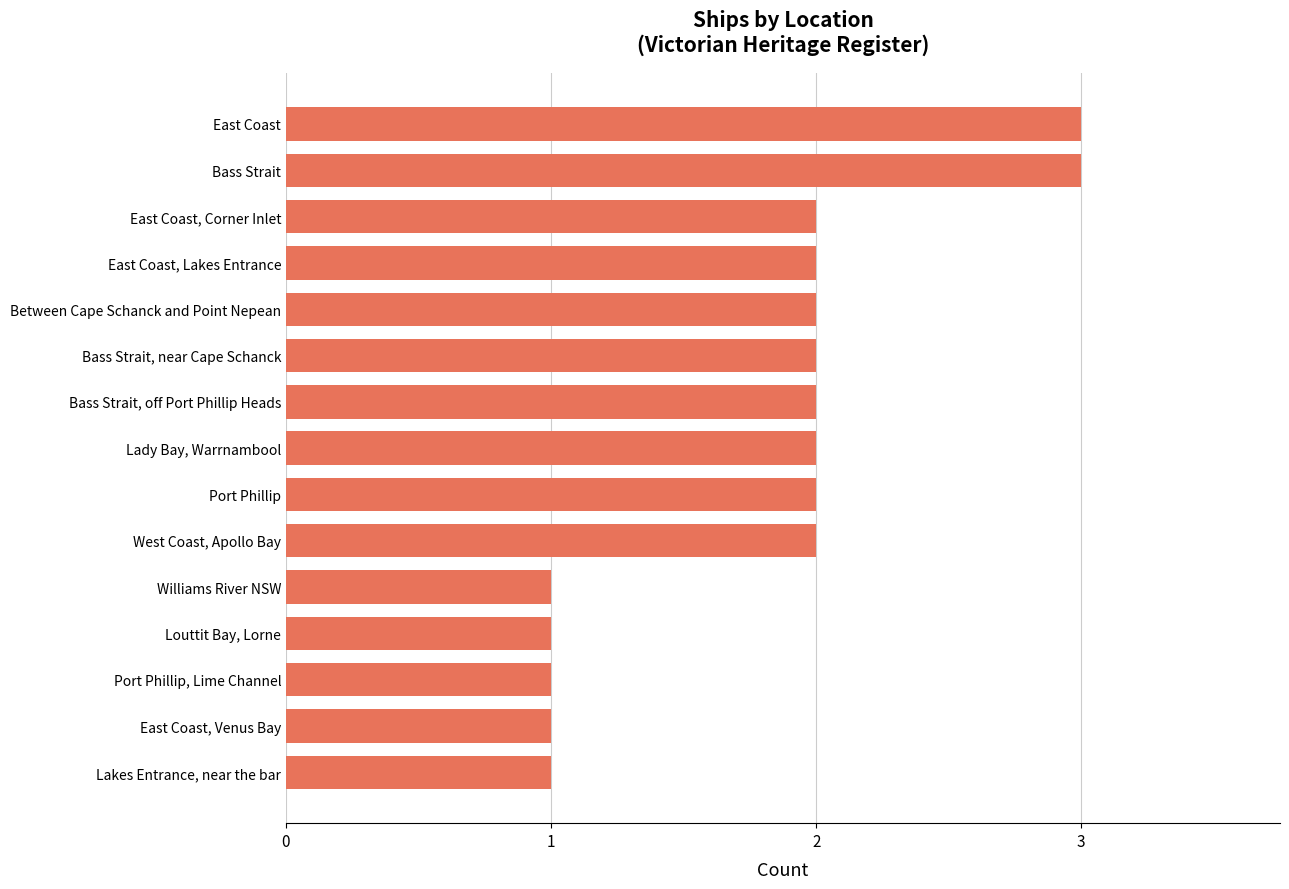

True or false: the data shows 1 at East Coast, Venus Bay.

True